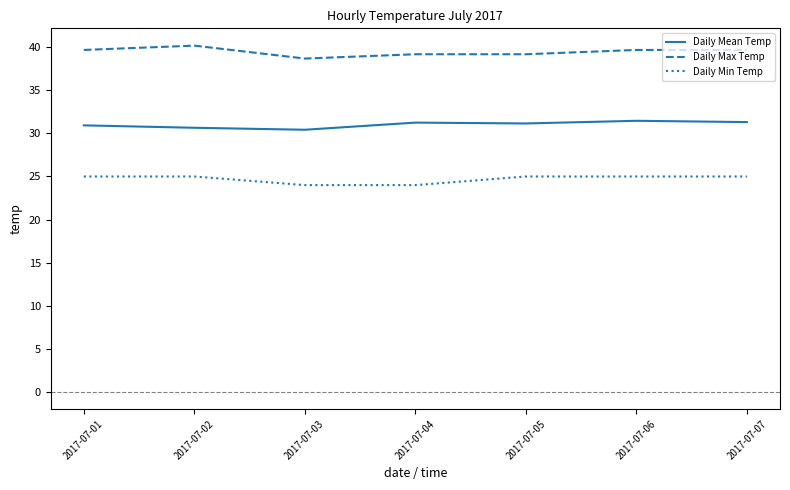

Is it true that Daily Max Temp equals 39.7 at 2017-07-07?

True